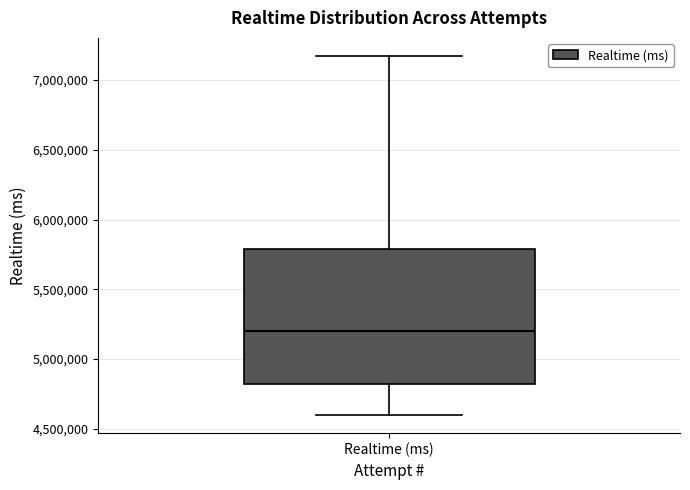

Read this box plot against the y-axis: the position of the median line, the range covered by the box, and the ends of both whiskers. The values are not printed on the chart, so give them approximately, as read against the axis.

median 5200000, box 4800000 to 5800000, whiskers 4600000 to 7150000